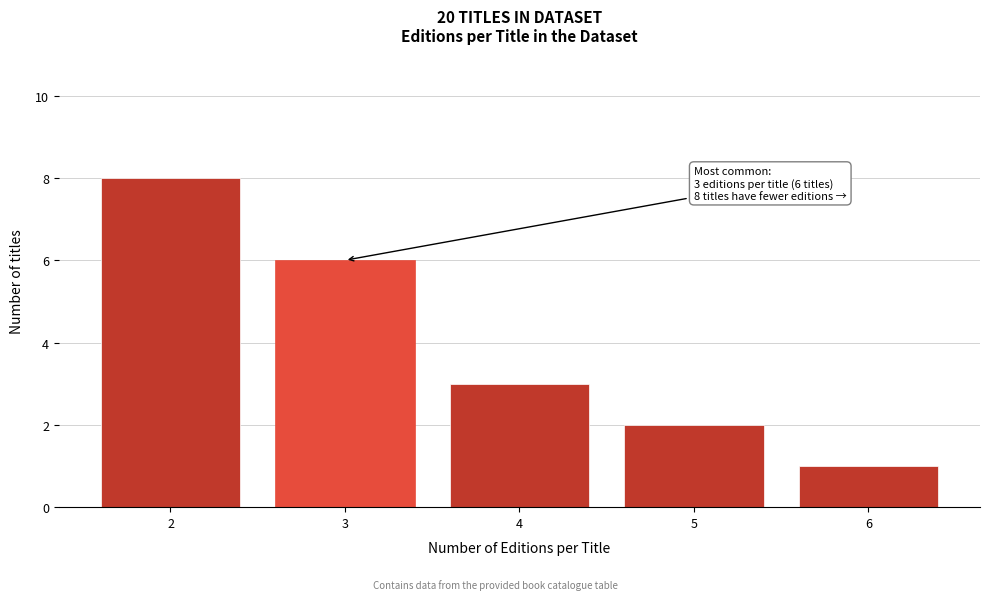

Reading left to right, transcribe all the data shown in this chart.

8	6	3	2	1